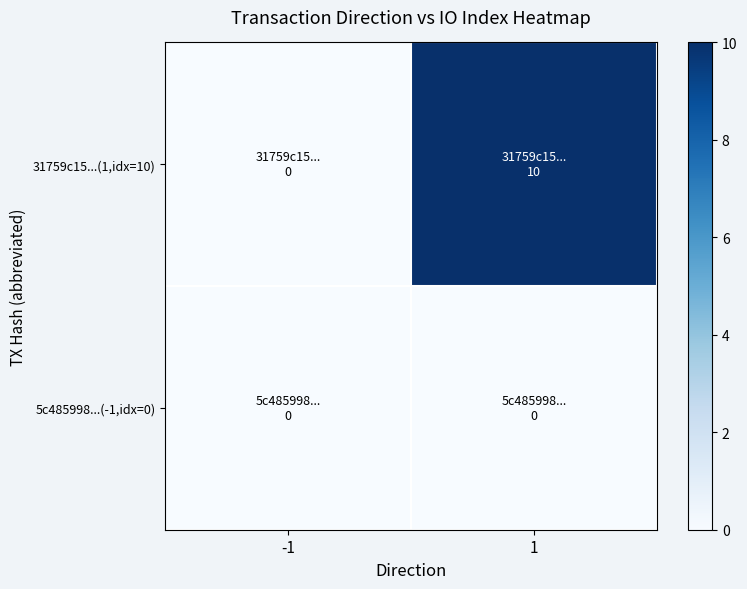

Rank the series by their average value, from highest to lowest.

31759c15...(1,idx=10), 5c485998...(-1,idx=0)